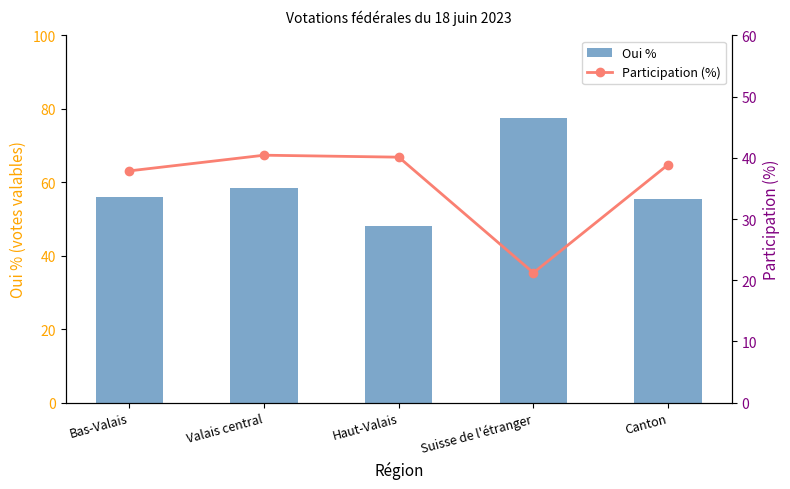

Which series has the largest total across all categories?

Oui %